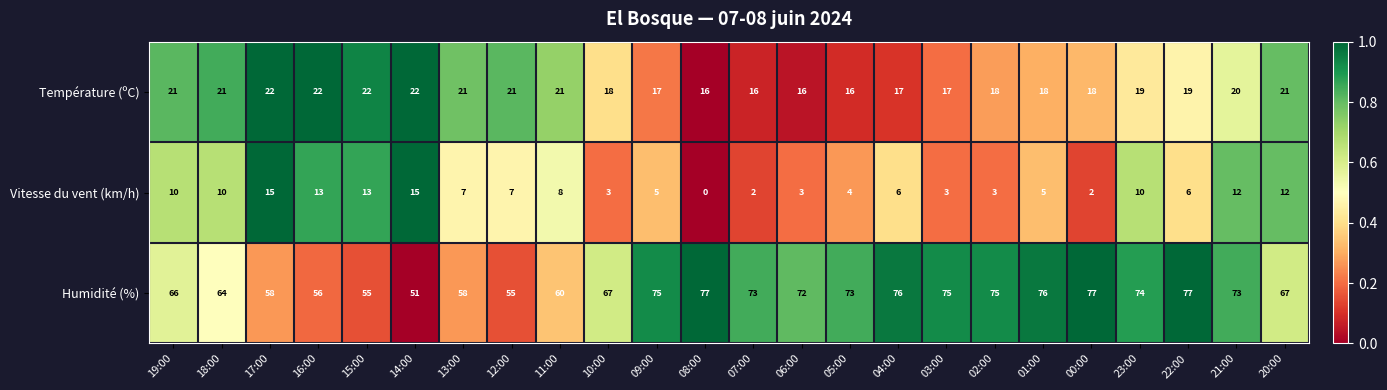

What is the difference between the highest and lowest values at 10:00?

64